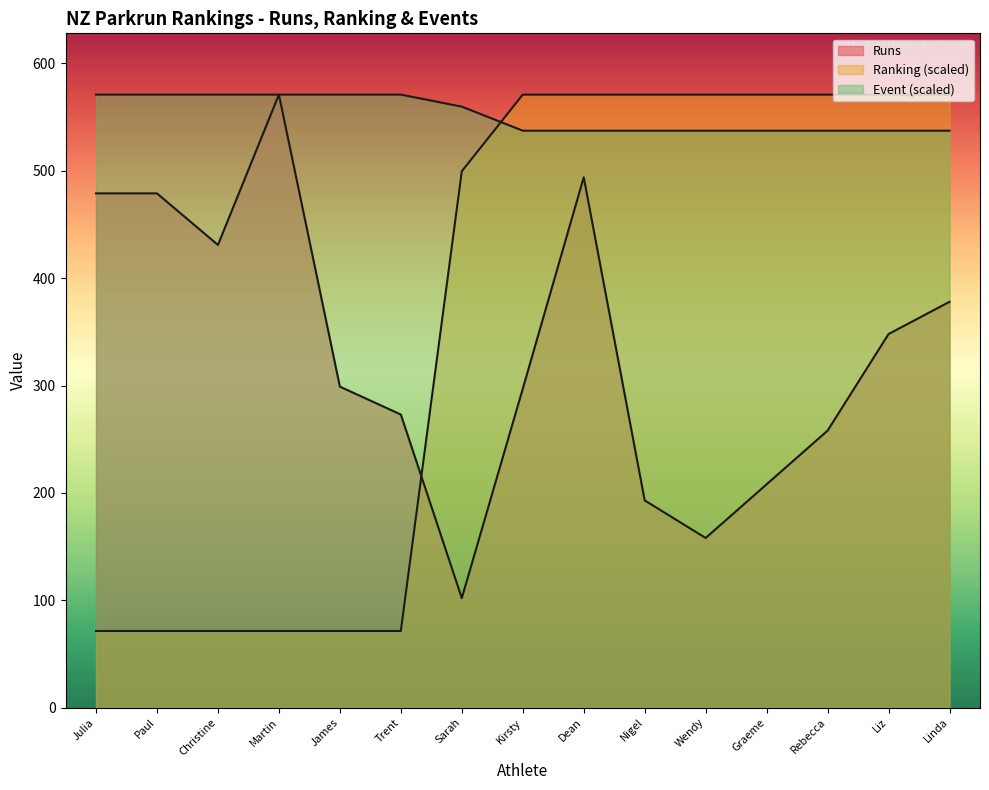

At how many categories does at least one series exceed 125?

15